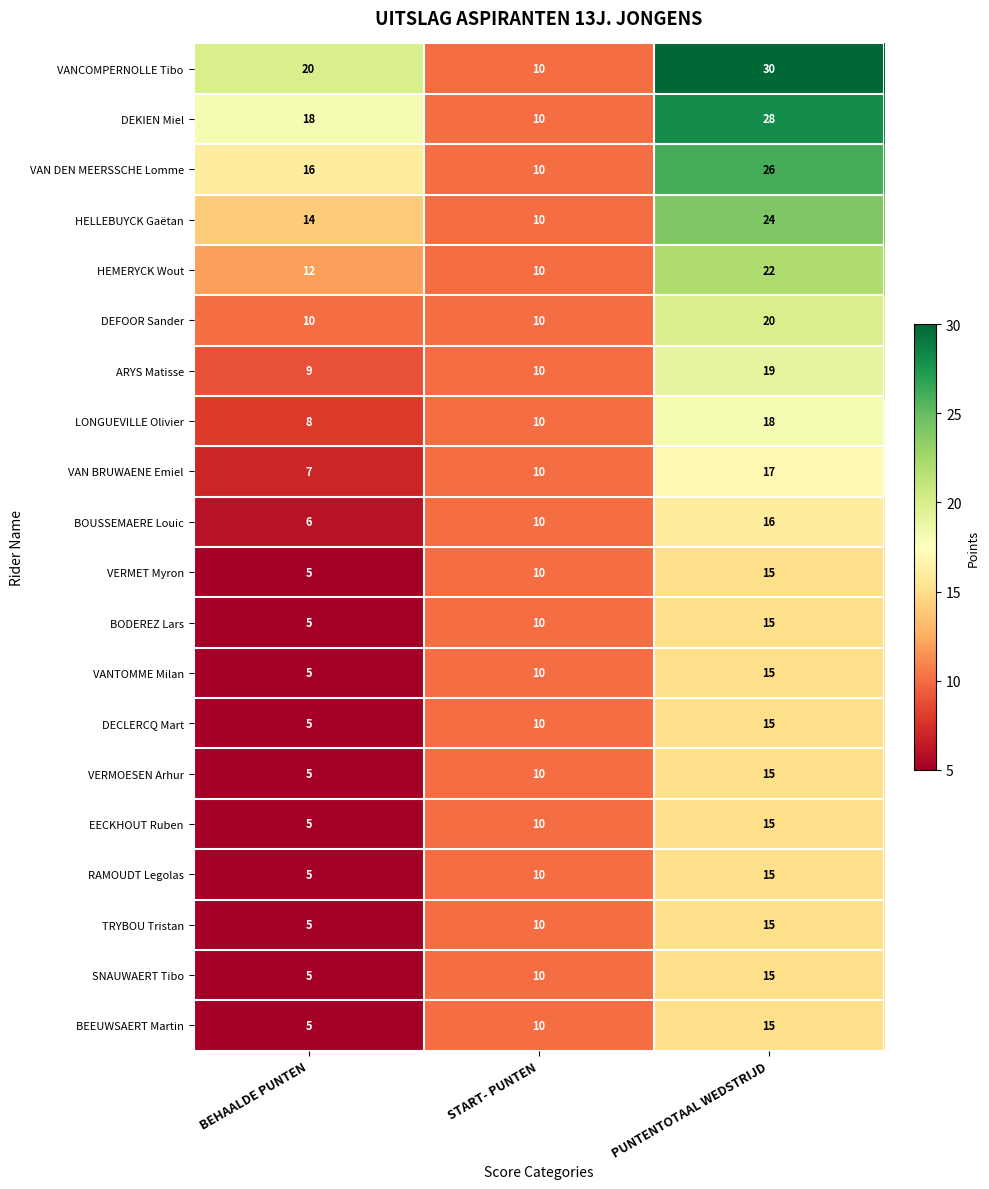

What is the minimum value for EECKHOUT Ruben?

5